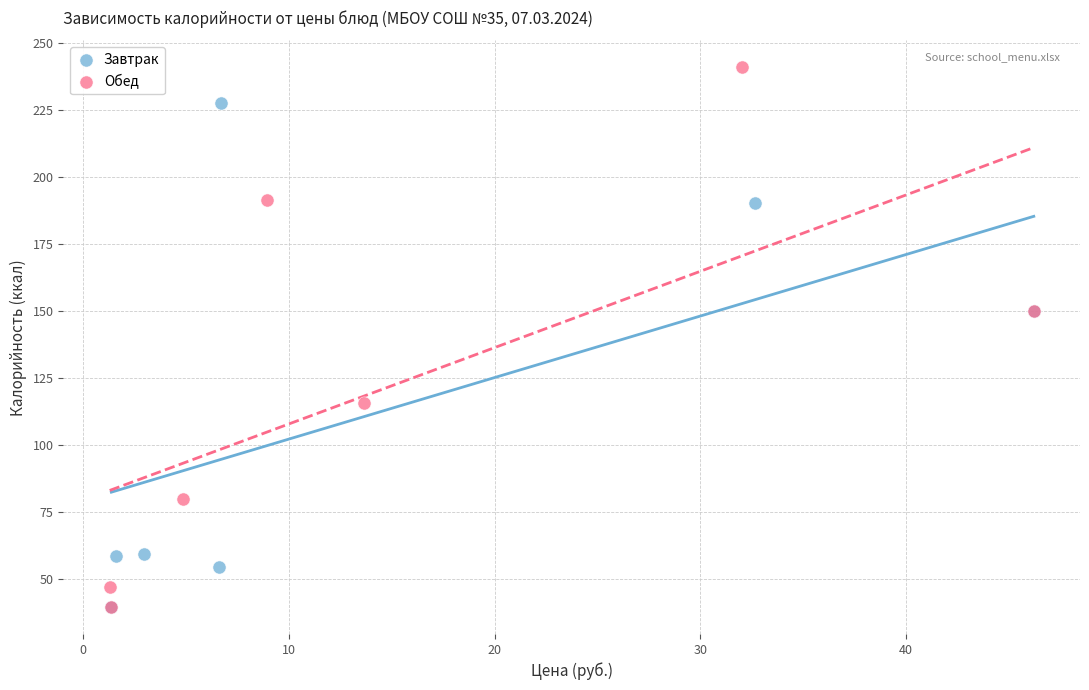

Which series reaches the maximum Y coordinate?

Обед